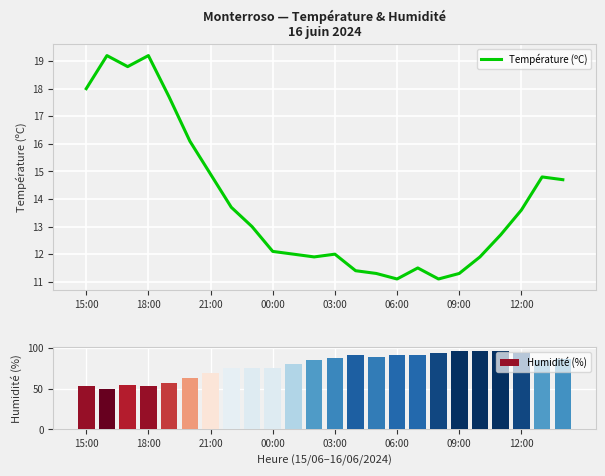

What is the difference between the maximum and minimum values in the Humidité (%) series?

46